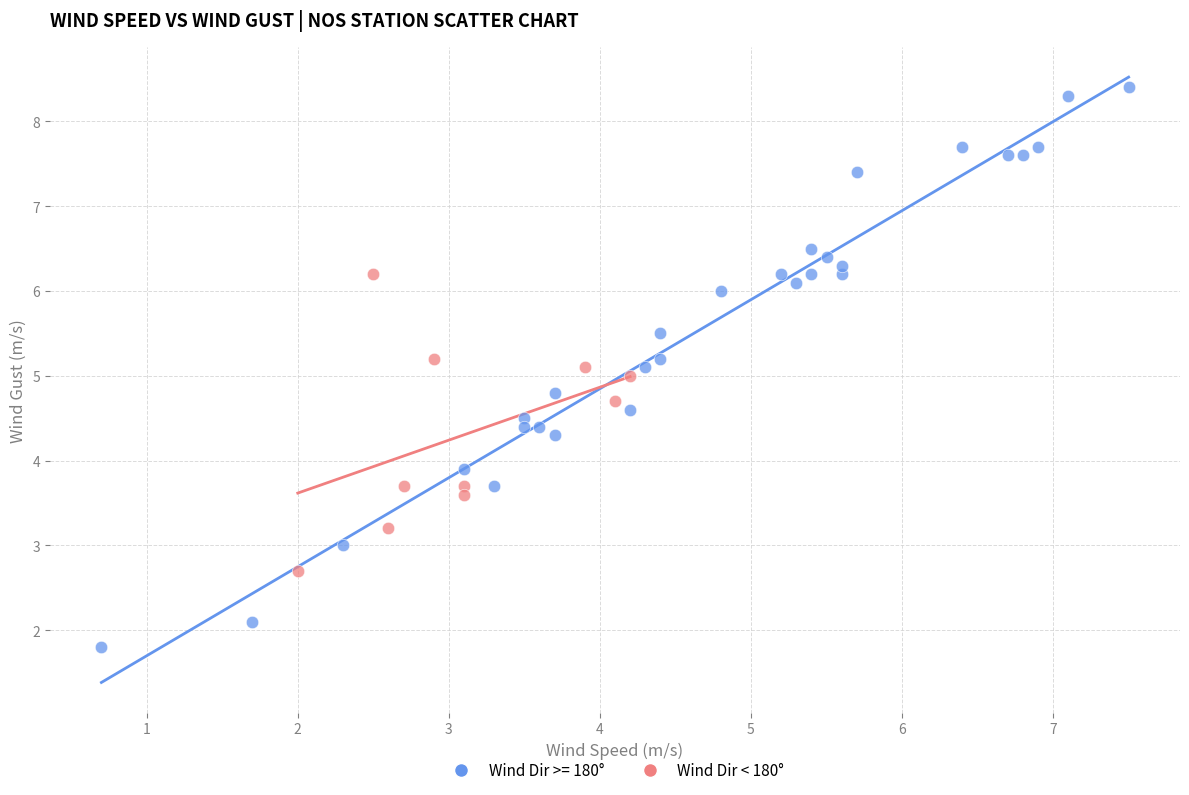

Which series has the widest spread of Y values?

Wind Dir >= 180°